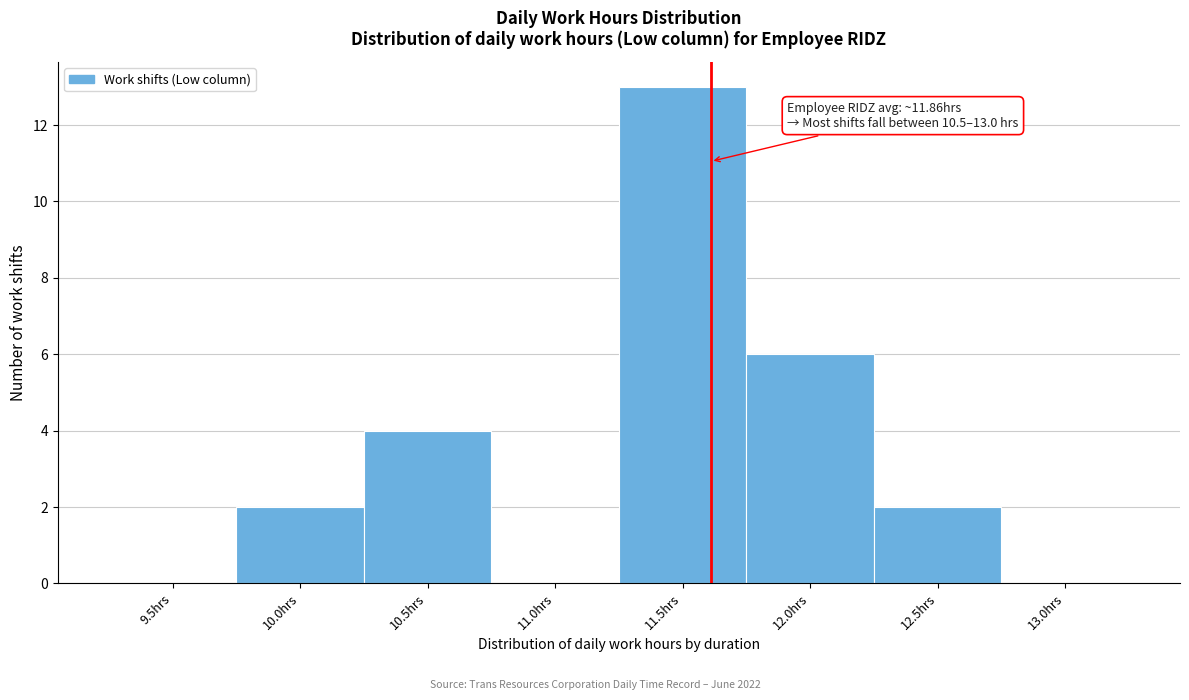

Reading left to right, transcribe all the data shown in this chart.

9.5hrs=0	10.0hrs=2	10.5hrs=4	11.0hrs=0	11.5hrs=13	12.0hrs=6	12.5hrs=2	13.0hrs=0